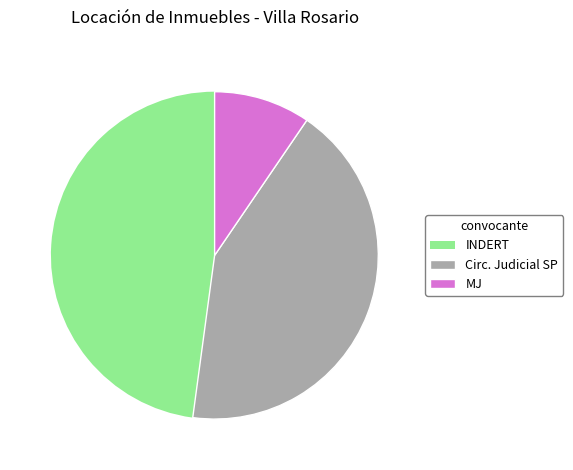

Which category has the smallest portion of the pie?

MJ